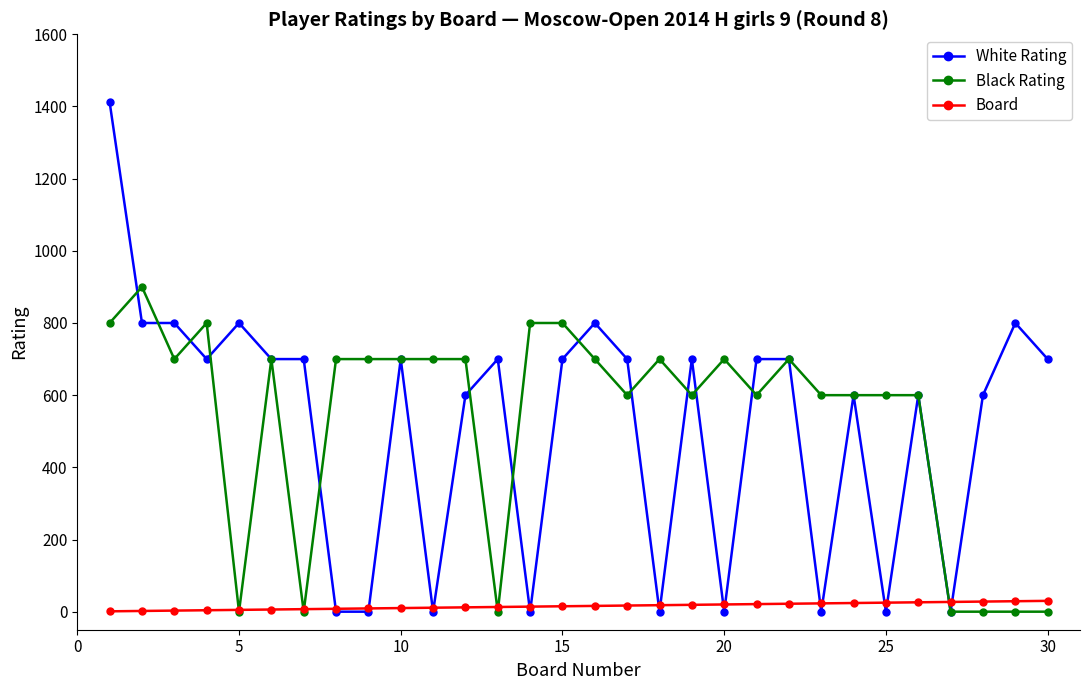

Does the chart have visible grid lines?

No